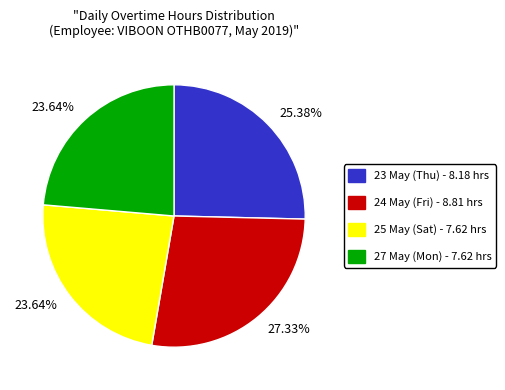

Does any single category account for the majority?

No